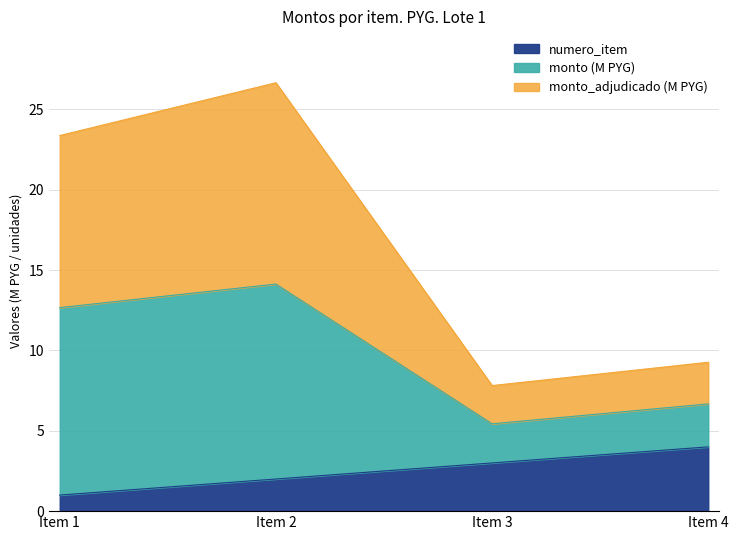

What is the total value across all series at Item 3?

7.8